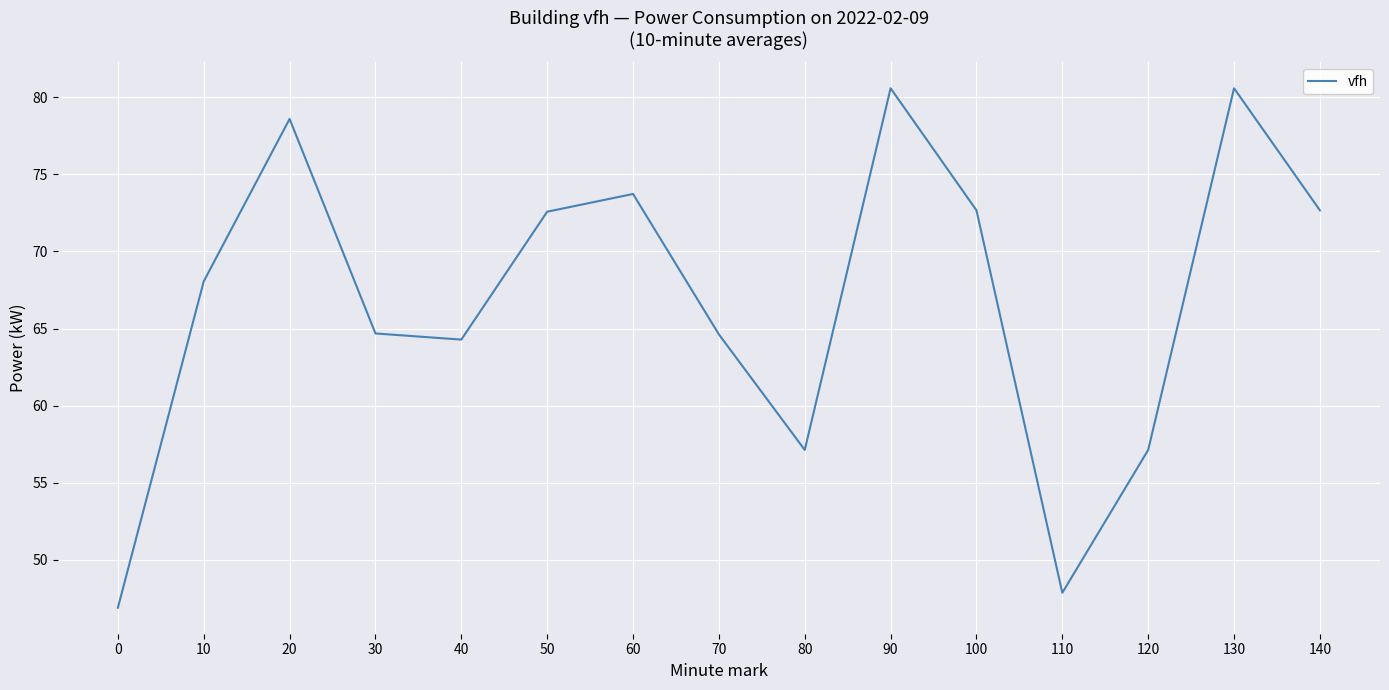

What is the difference between the values at 110 and 30?

16.8